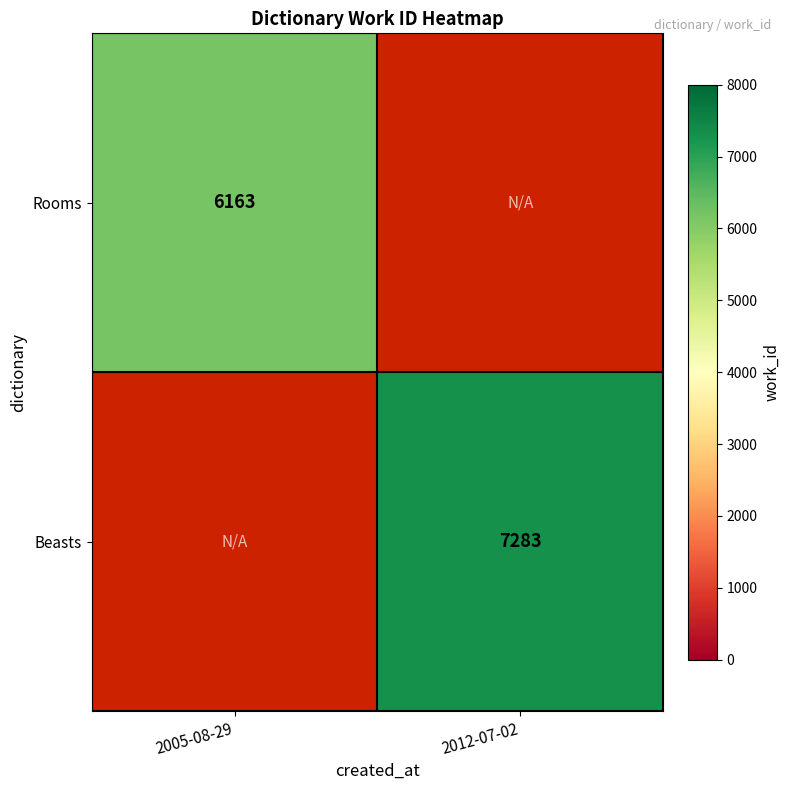

True or false: Beasts has a value of 7283 at 2012-07-02.

True